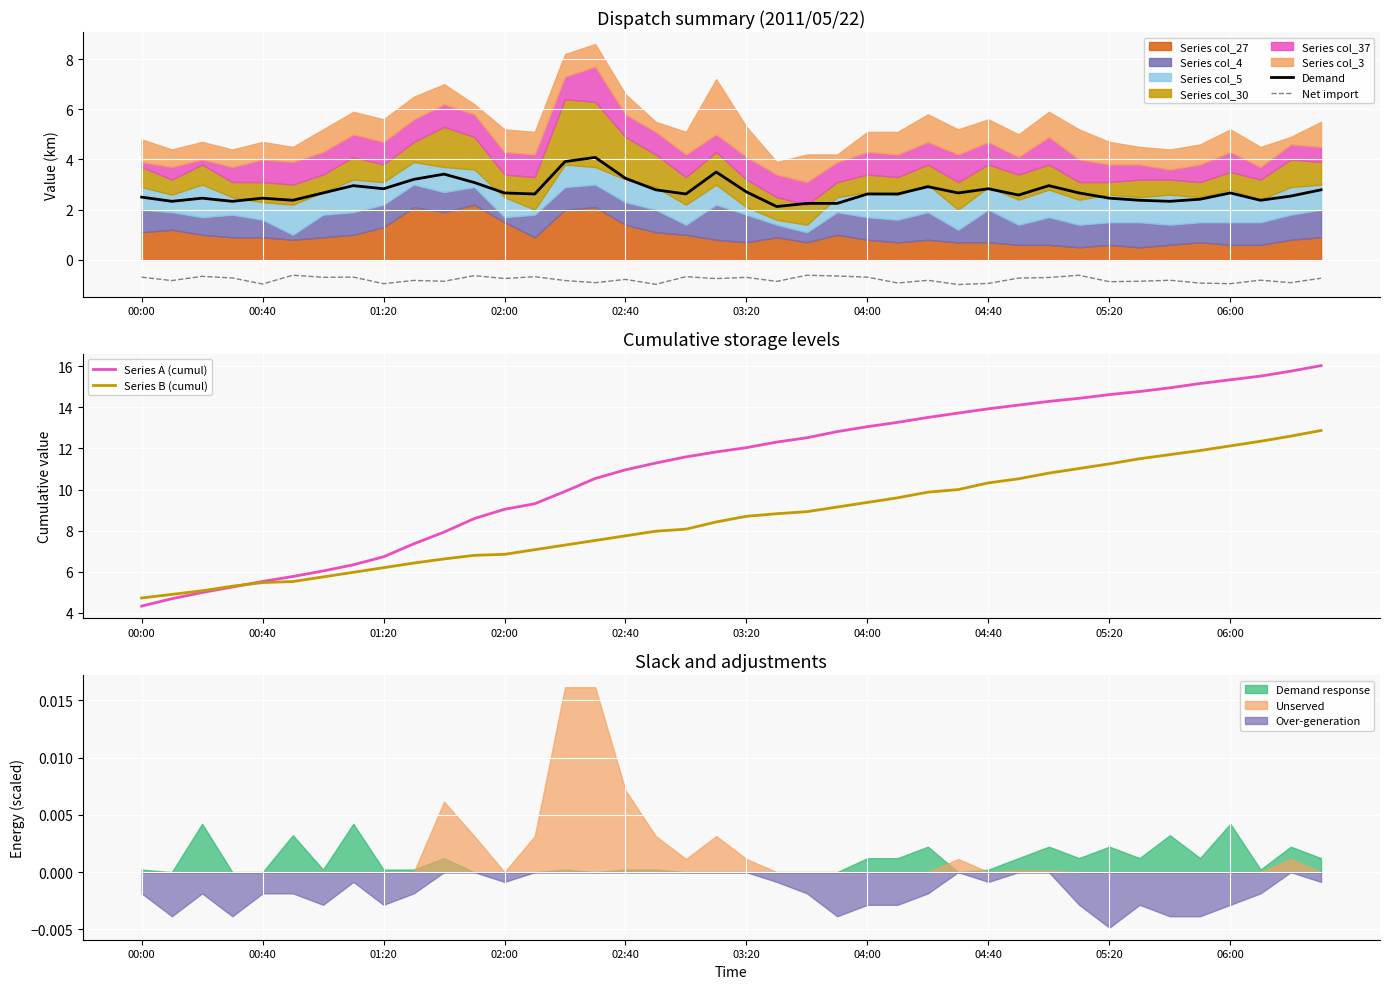

What is the minimum value shown in the chart?

-1.0